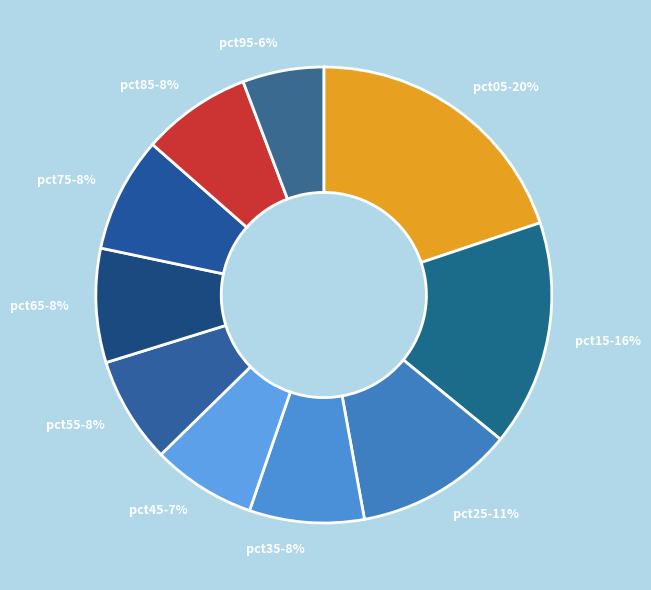

Is the sum of pct15 and pct55 greater than half?

No